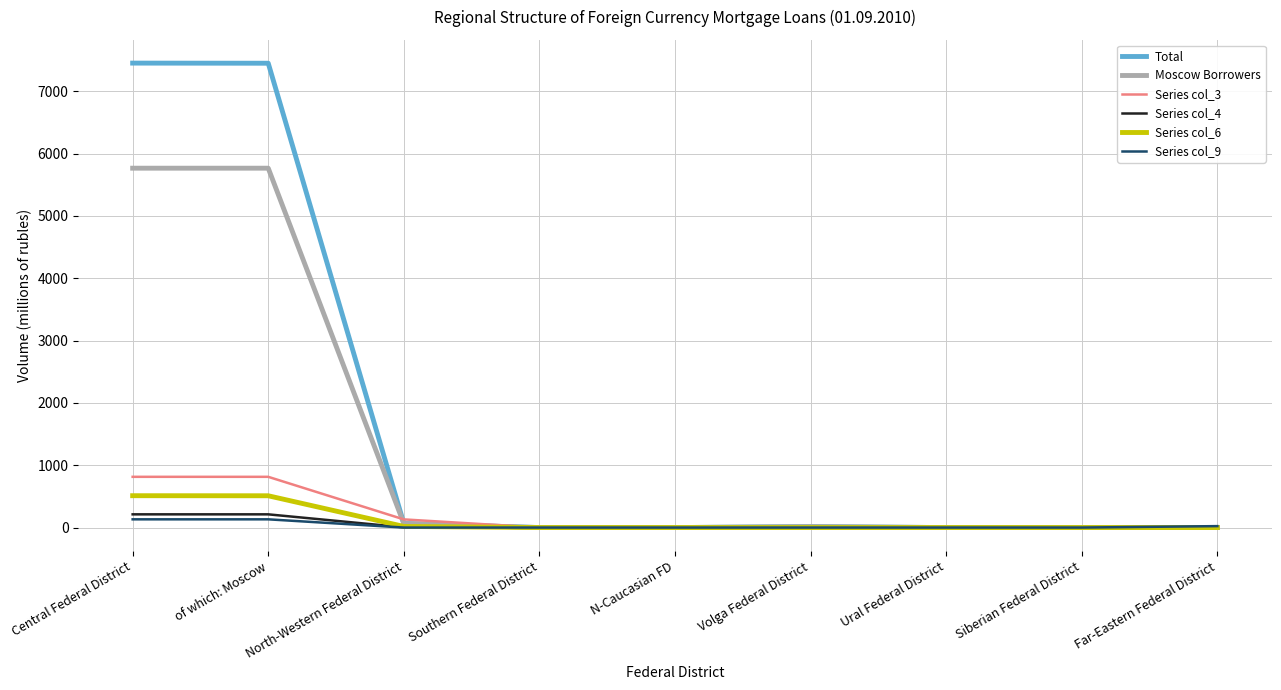

Is the value of Series col_3 at of which: Moscow greater than the value of Series col_4 at North-Western Federal District?

Yes